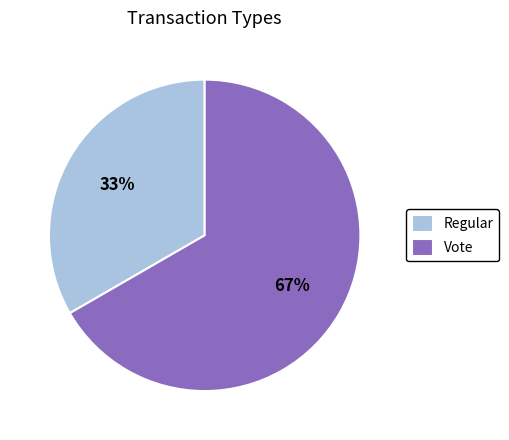

Is there a majority slice in this chart?

Yes